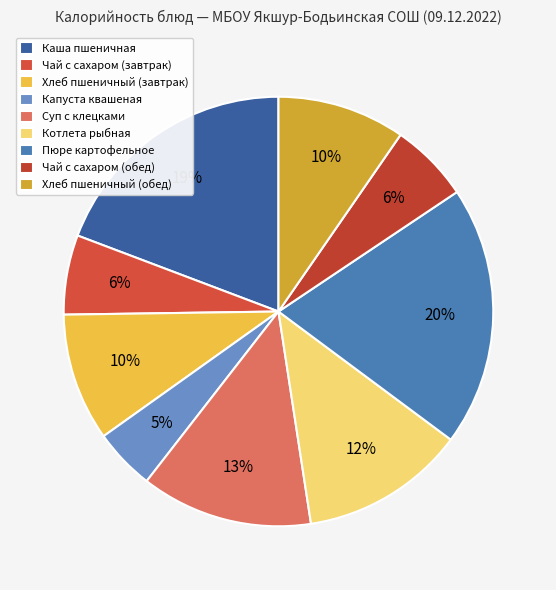

True or false: Капуста квашеная accounts for 1% of the total.

False